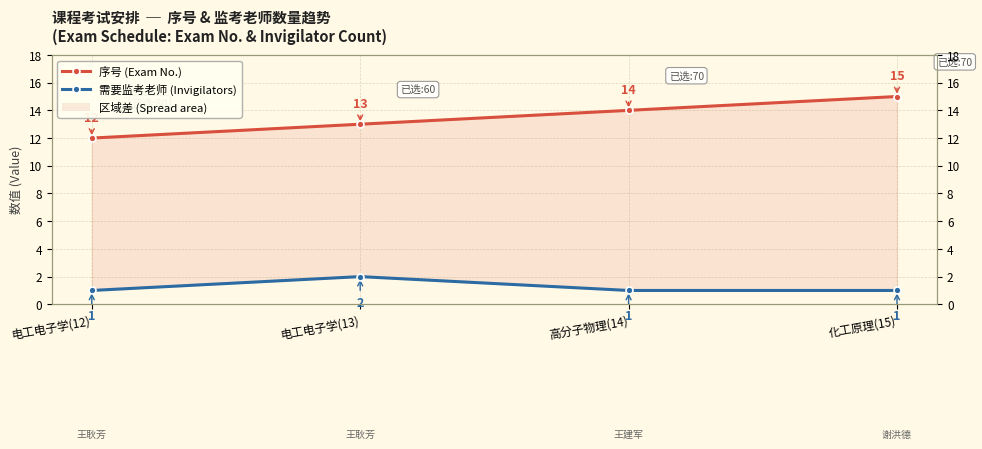

Does the chart have visible grid lines?

Yes